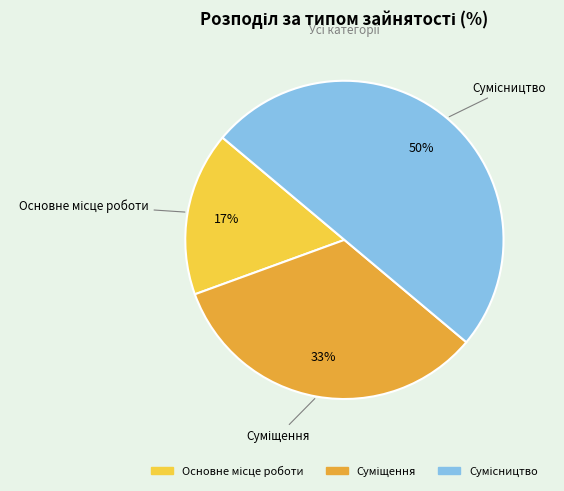

Which category has the biggest portion of the pie?

Сумісництво